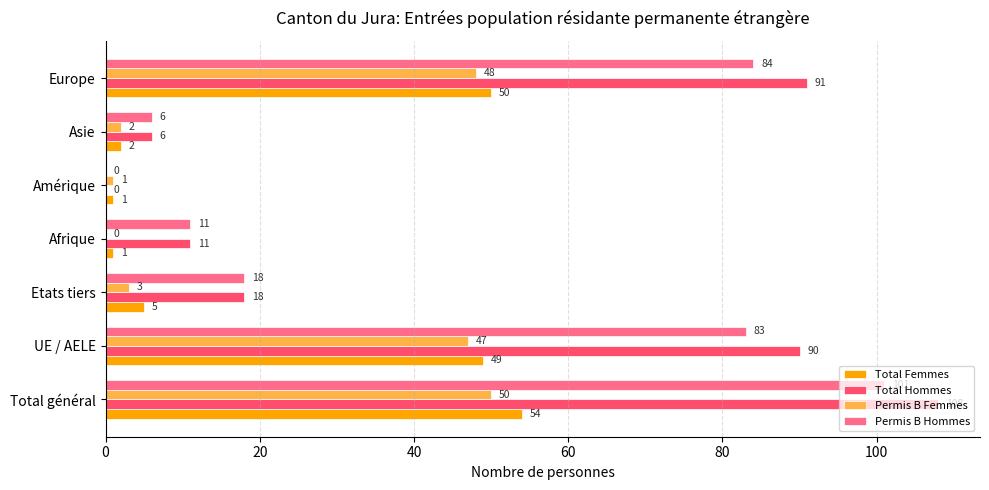

What is the sum of all Permis B Hommes values?

303